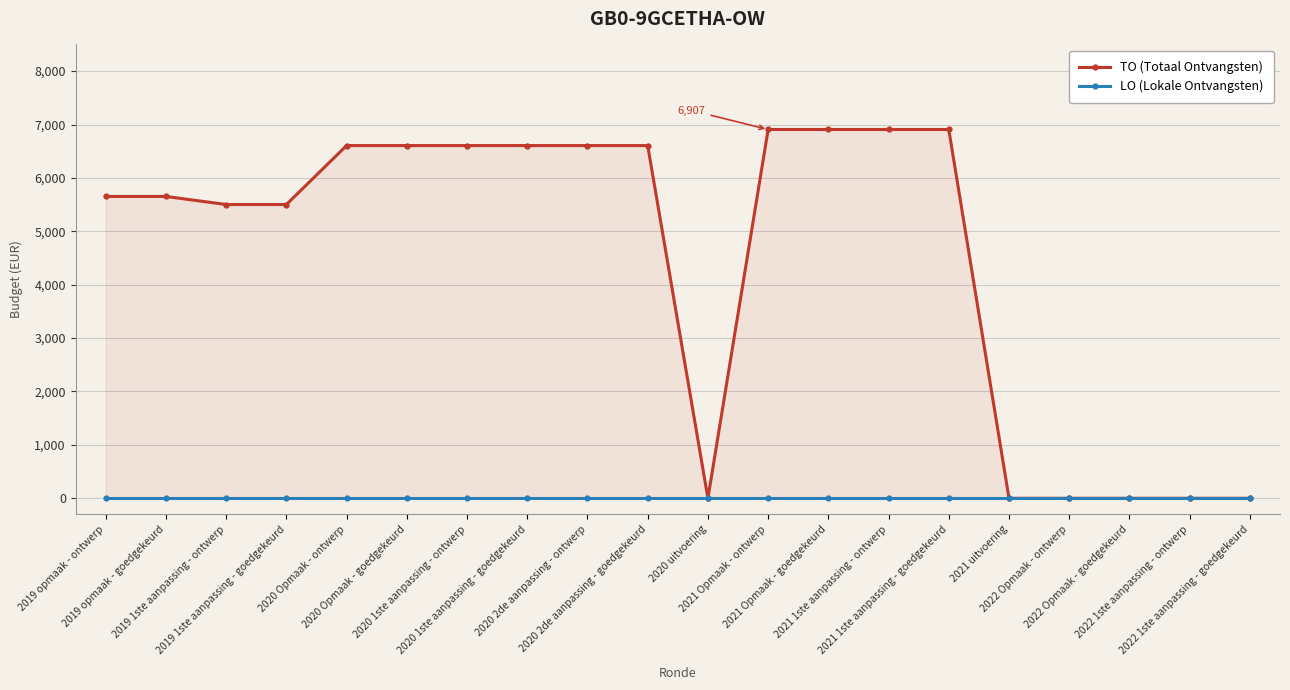

Which series has the largest total across all categories?

TO (Totaal Ontvangsten)